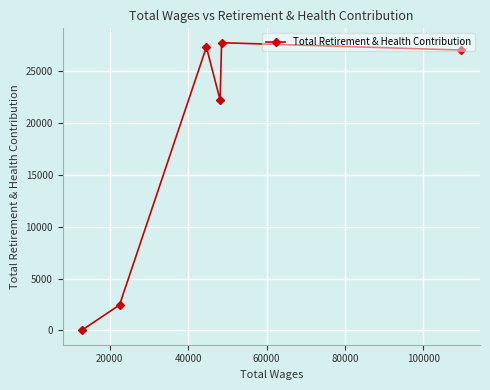

What is the difference between the maximum and second lowest values?

25314